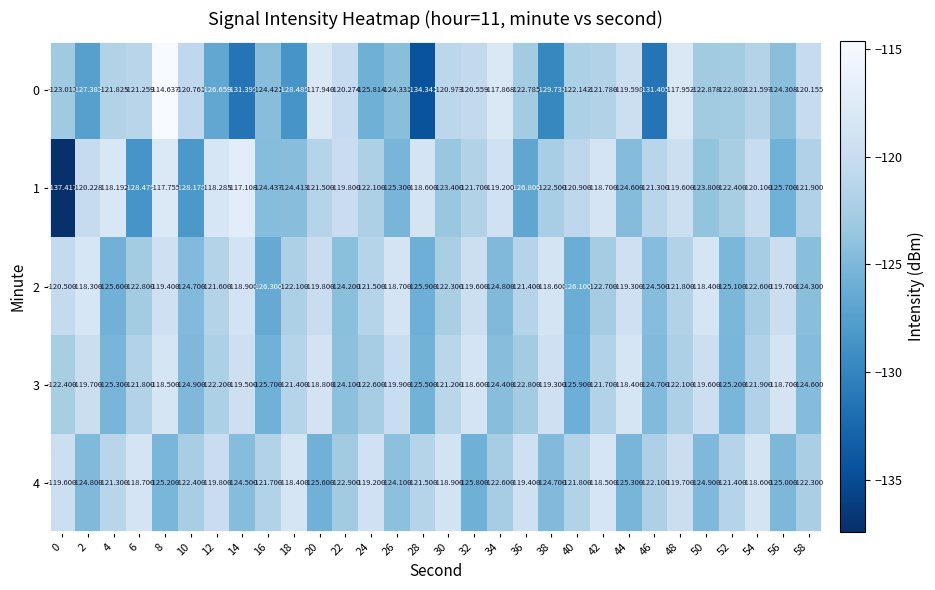

Is the value of 0 at 14 greater than the value of 4 at 6?

No